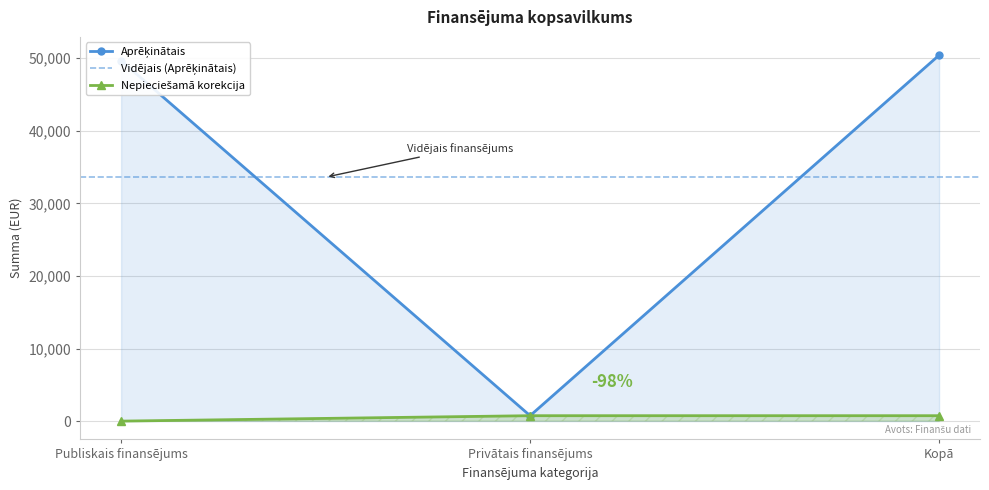

How many values in the Nepieciešamā korekcija series are below 746?

1